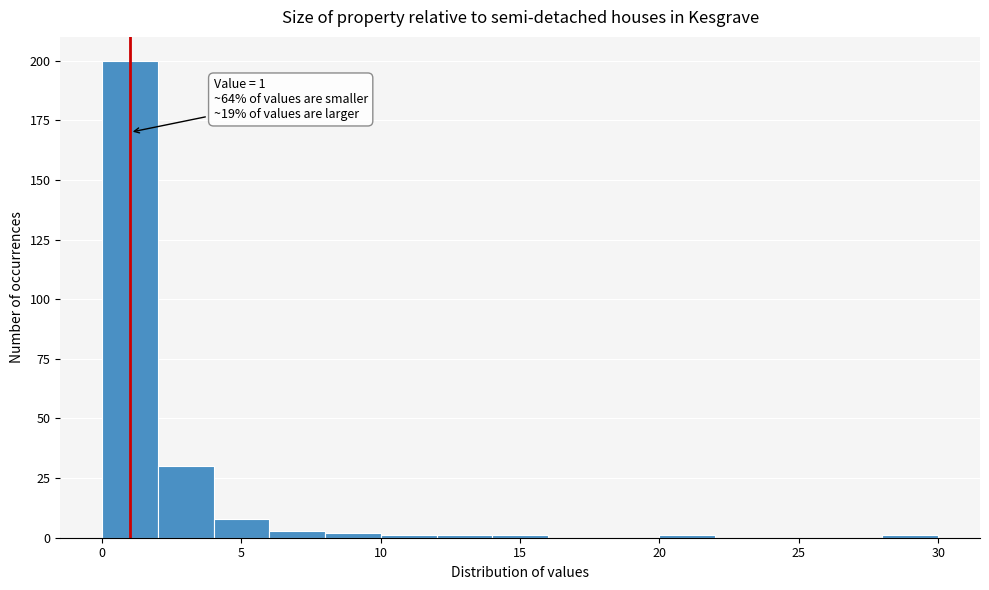

Over which range of the x-axis is the bar tallest?

0 to 2